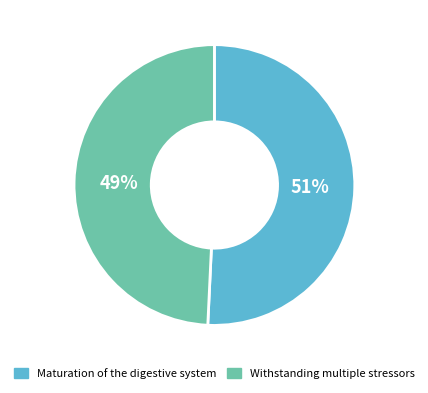

Is it true that Maturation of the digestive system is 63% of the pie?

False